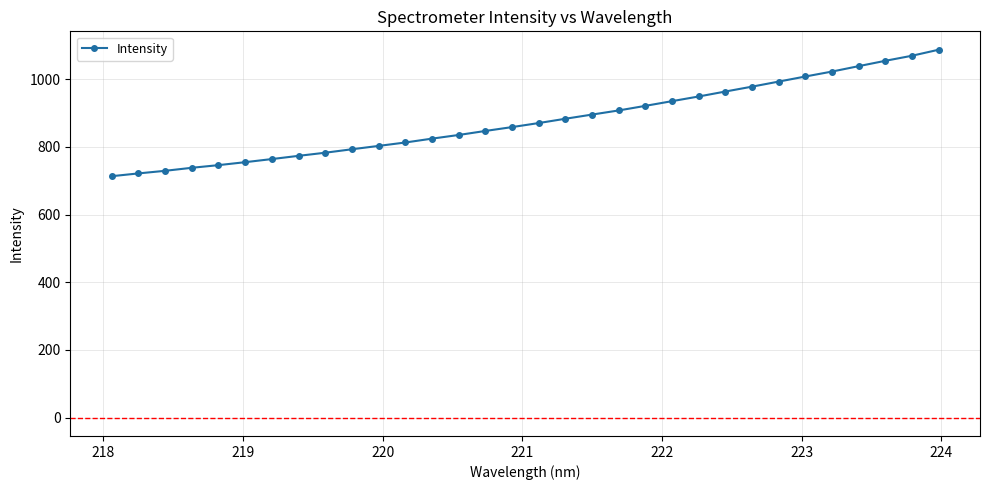

What is the greatest value displayed?

1087.3